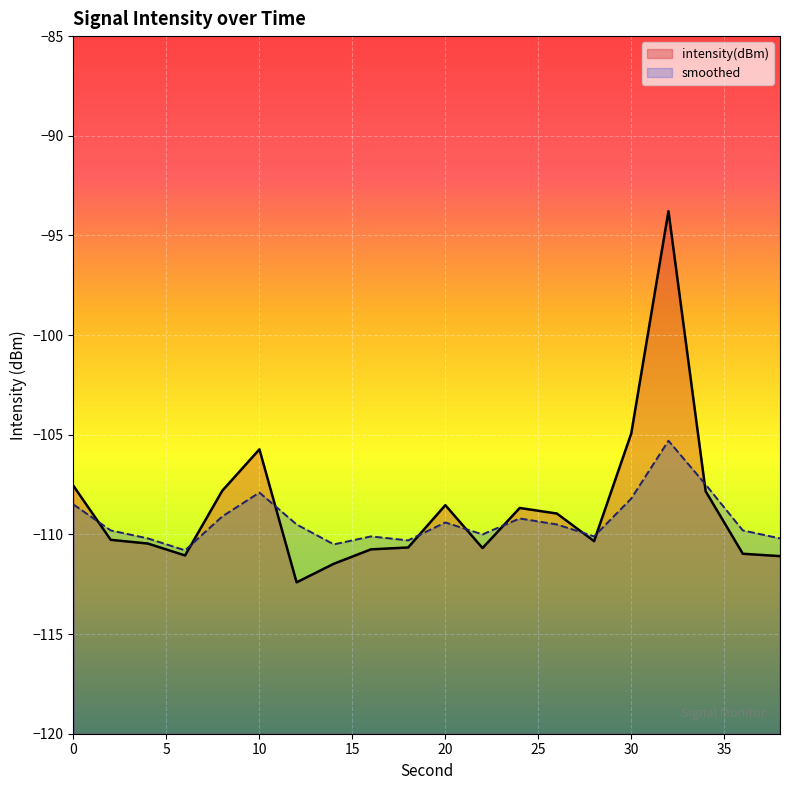

Which category has the highest value in the smoothed series?

32